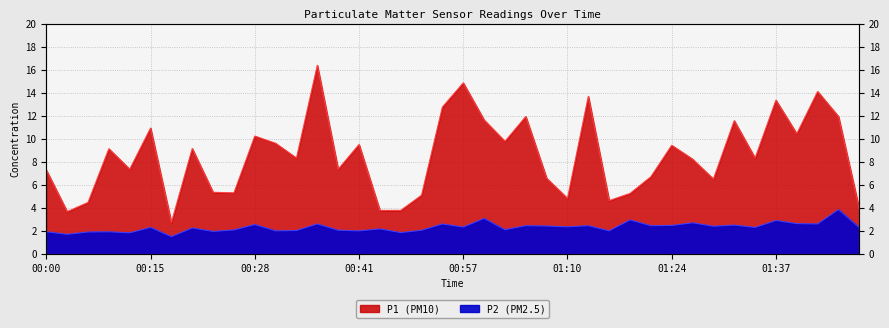

Which category has the lowest value in the P2 series?

00:18